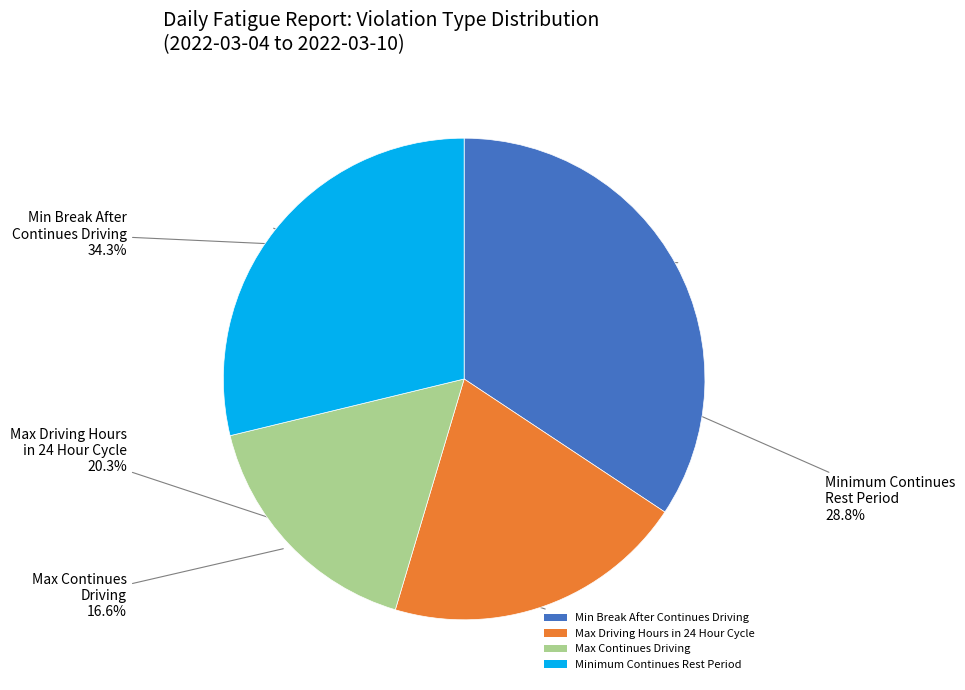

Approximately how many times larger is the value at Min Break After Continues Driving compared to Max Driving Hours in 24 Hour Cycle?

1.7